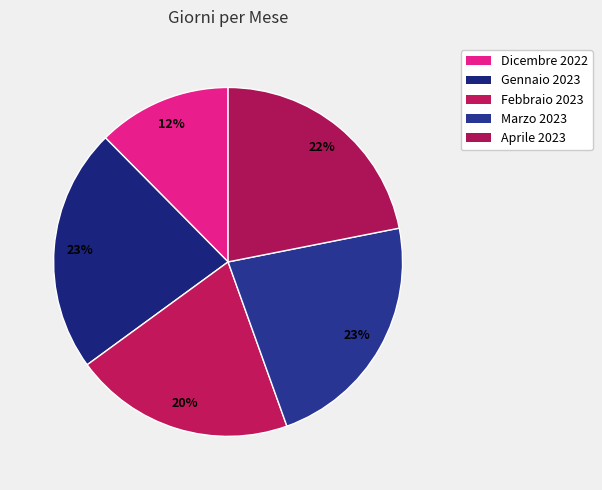

Combined, do Aprile 2023 and Dicembre 2022 account for over 50%?

No